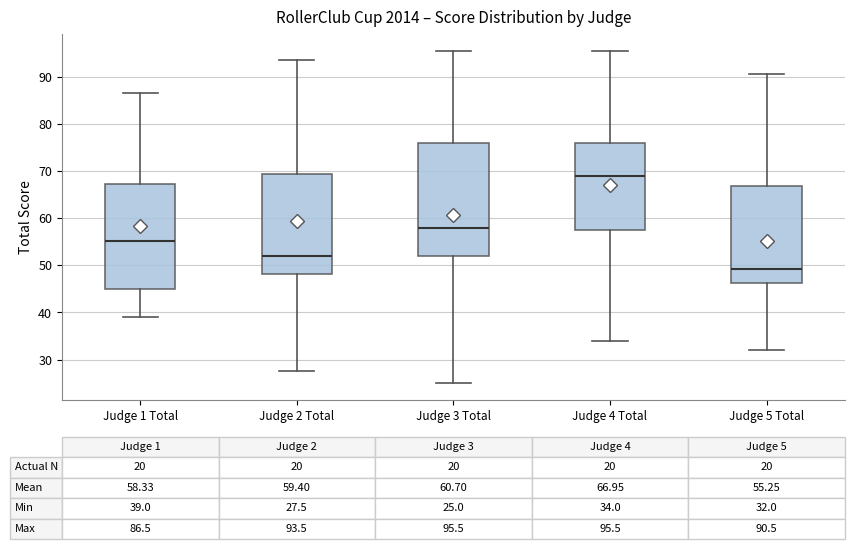

Comparing the boxes themselves (not the whiskers), which one is the tallest?

Judge 3 Total